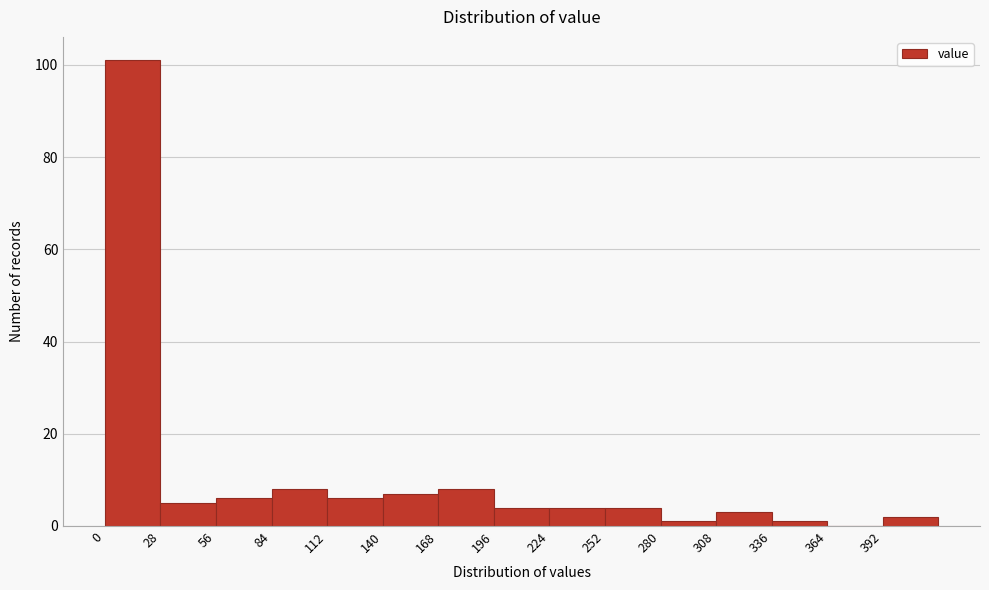

Which range on the x-axis has the tallest bar?

0 to 28